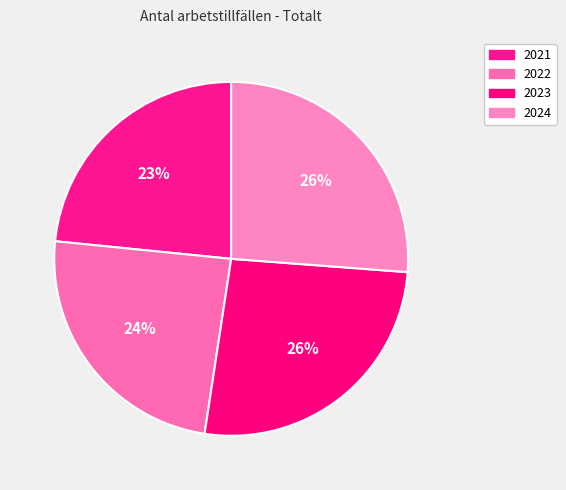

Combined, what portion of the pie is 2023 and 2024?

52.4%